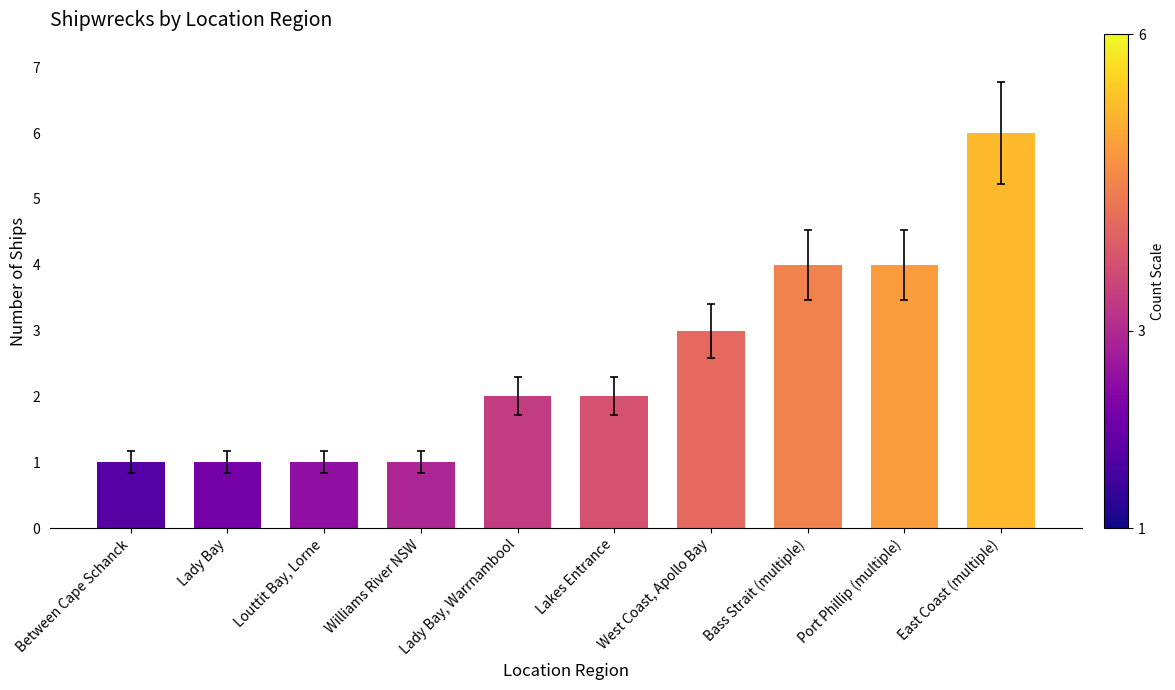

Approximately how many times larger is the value at East Coast (multiple) compared to Williams River NSW?

6.0